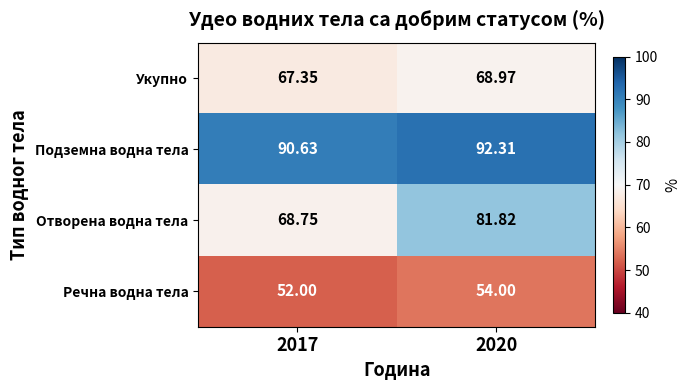

Is the value of Подземна водна тела at 2020 greater than the value of Укупно at 2017?

Yes